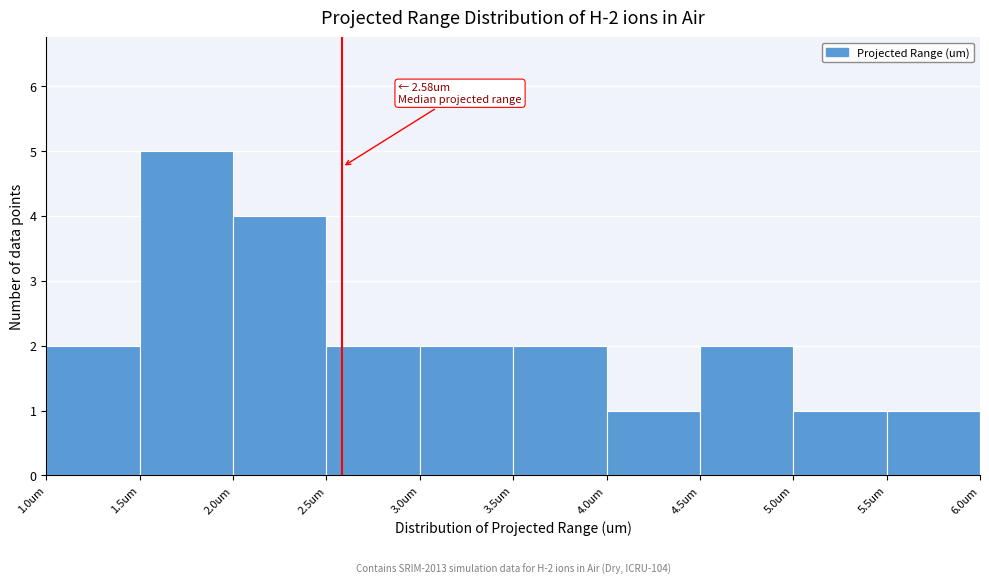

Over which range of the x-axis is the bar tallest?

1.5 to 2.0